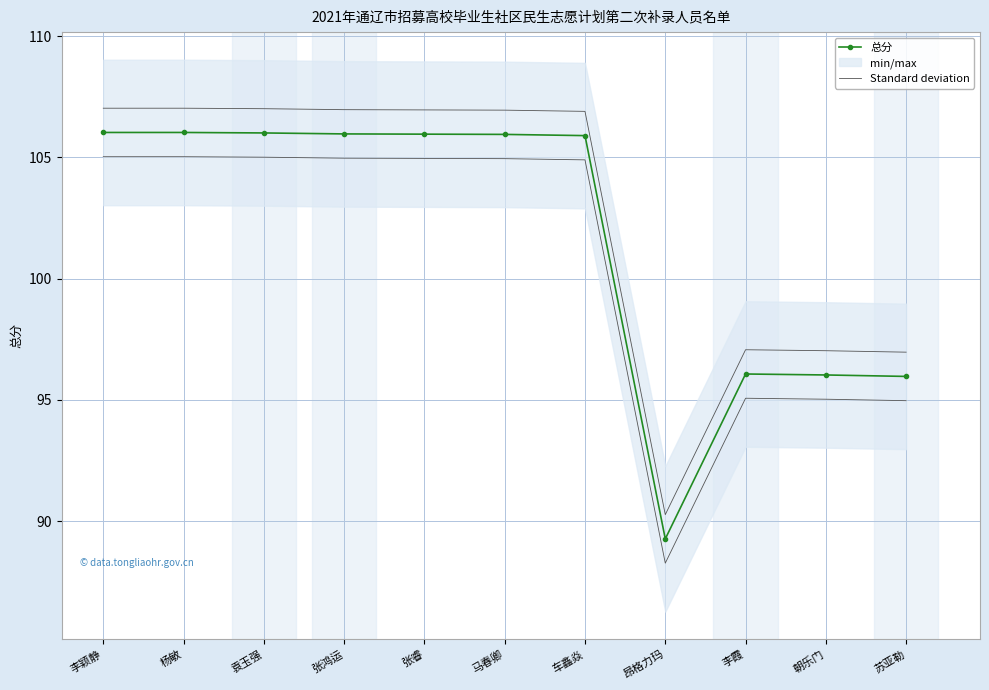

Count the number of categories in the chart.

11